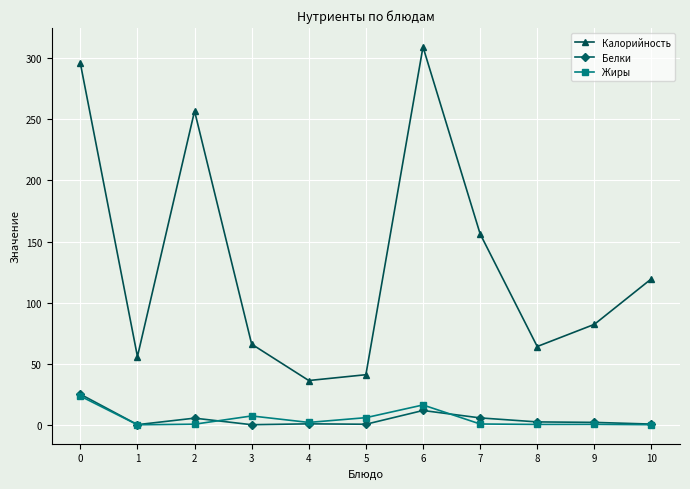

The Белки series shows 2.0 at 9. True or false?

True